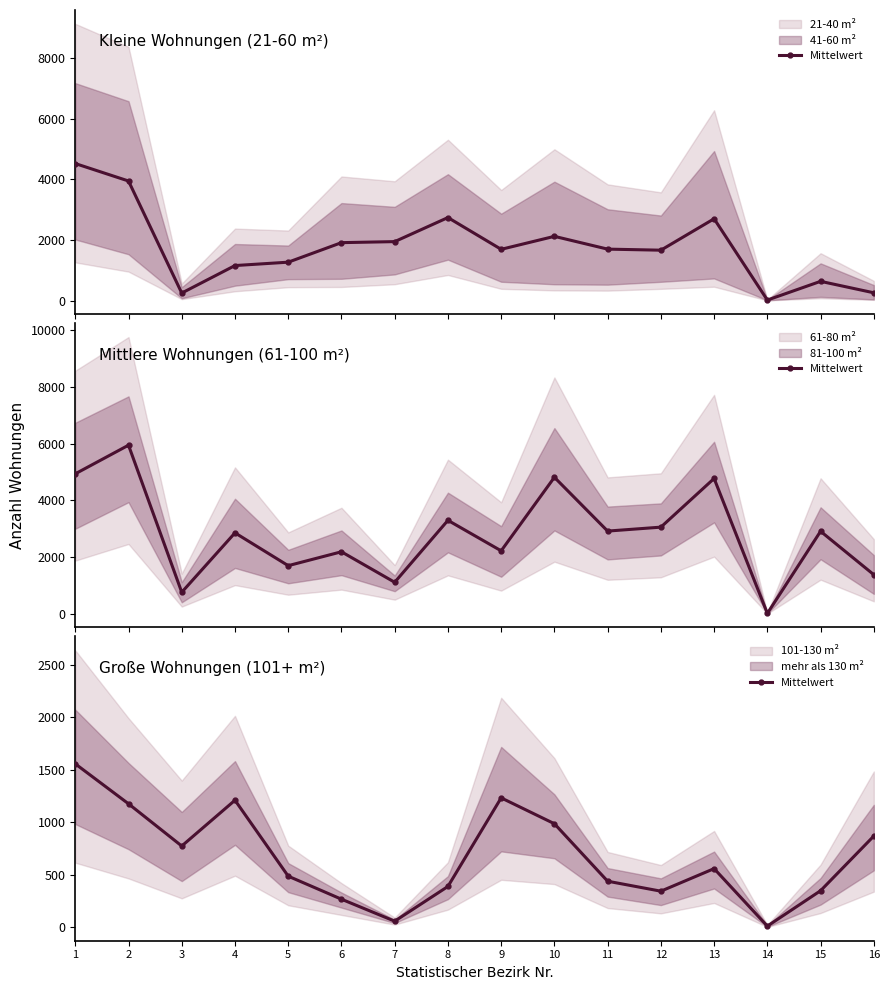

Is this an area chart (filled region under the line)?

No